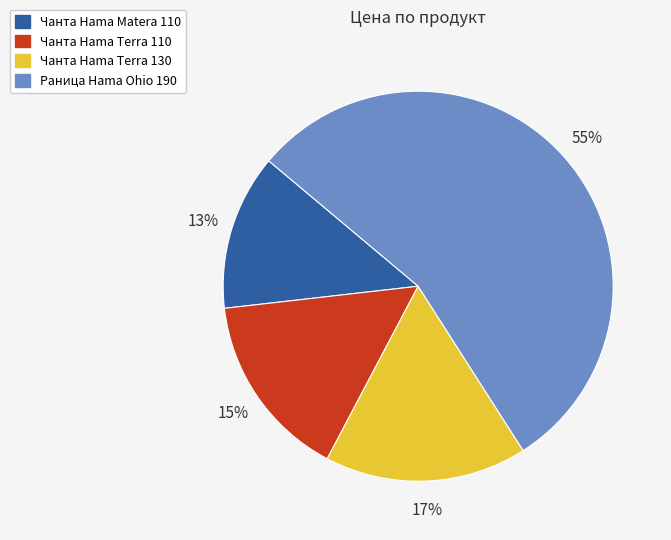

The Раница Hama Ohio 190 slice represents 55% of the pie. True or false?

True